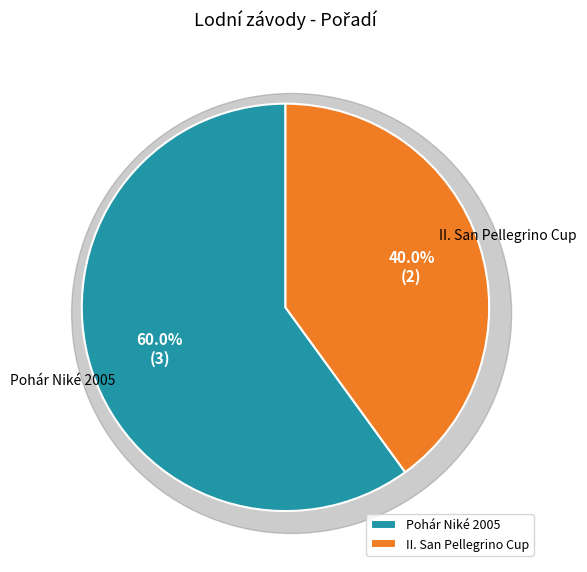

Is there a majority slice in this chart?

Yes